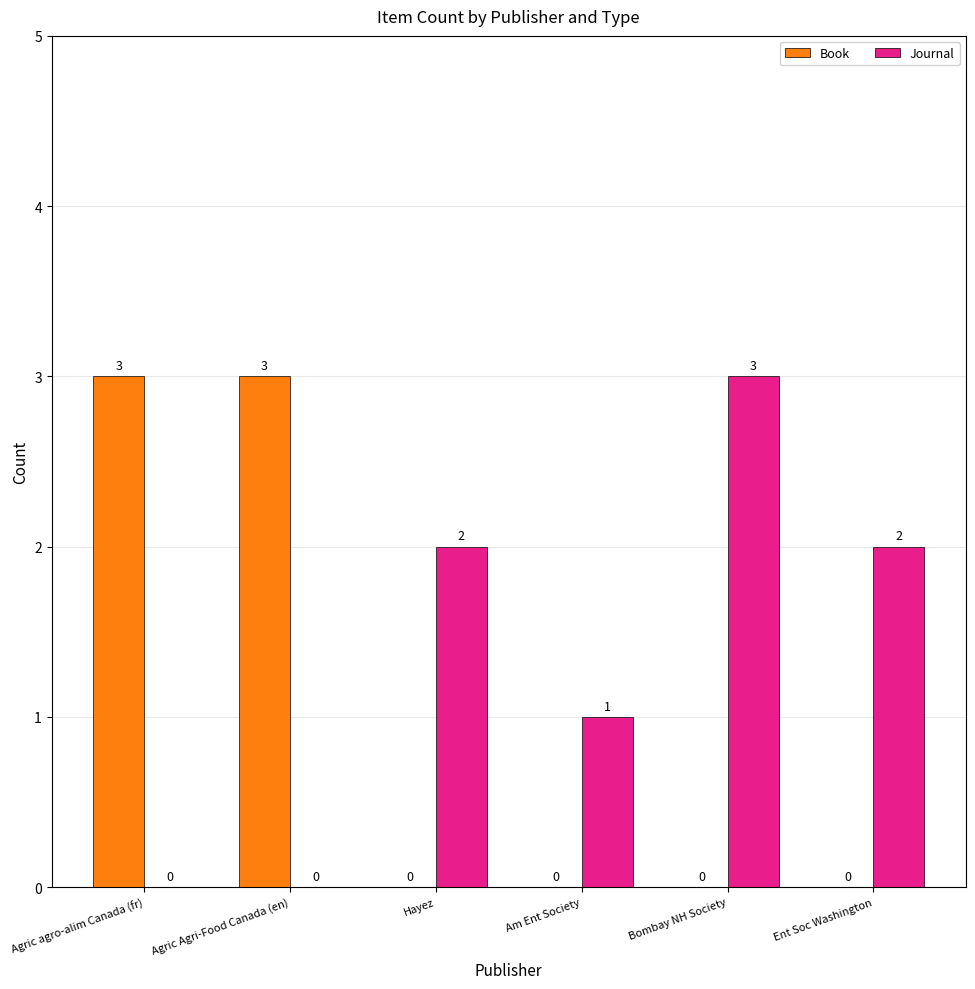

Which category has the highest value in the Journal series?

Bombay NH Society